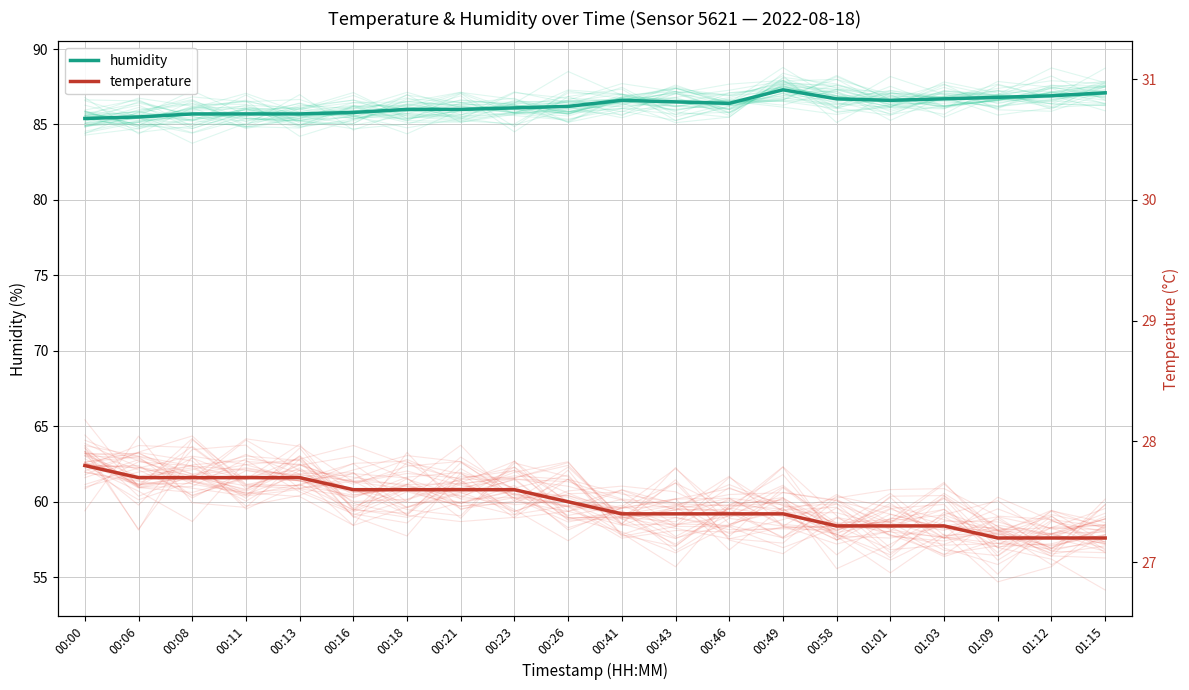

What is the difference between the highest and lowest values at 00:16?

25.0